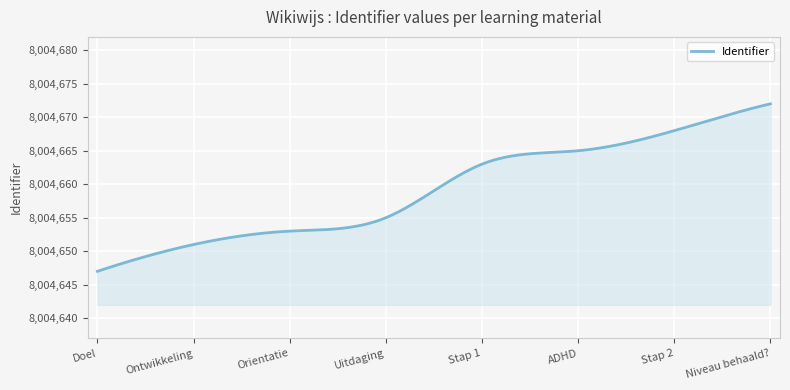

What is the difference between the maximum and minimum values?

25.0